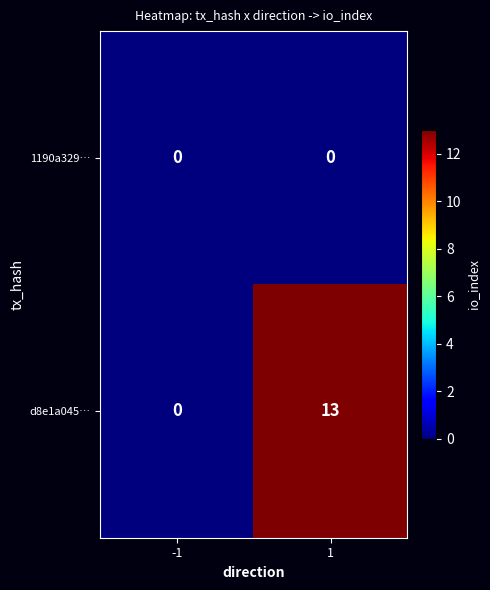

List the labels in order of d8e1a045… value, smallest first.

-1, 1